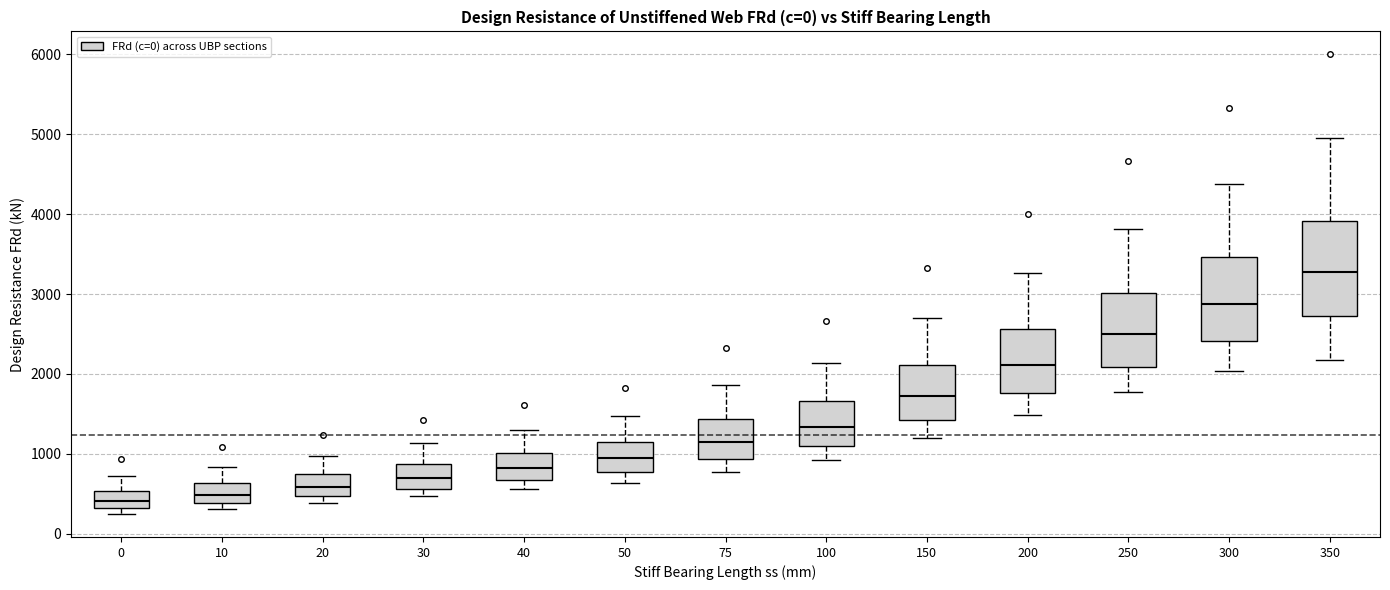

Where is the upper edge of the box at x = 100 on the y-axis? The values are not printed on the chart, so give them approximately, as read against the axis.

1700